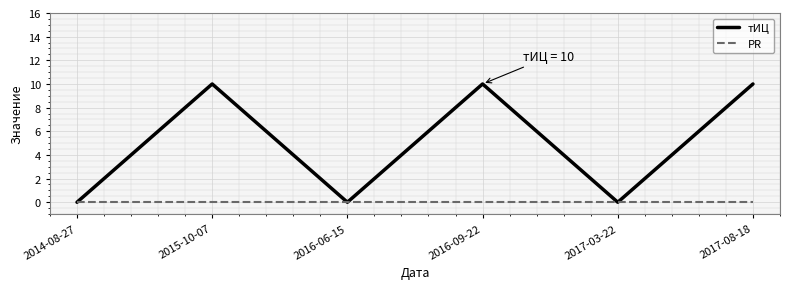

The тИЦ series shows 17 at 2017-08-18. True or false?

False